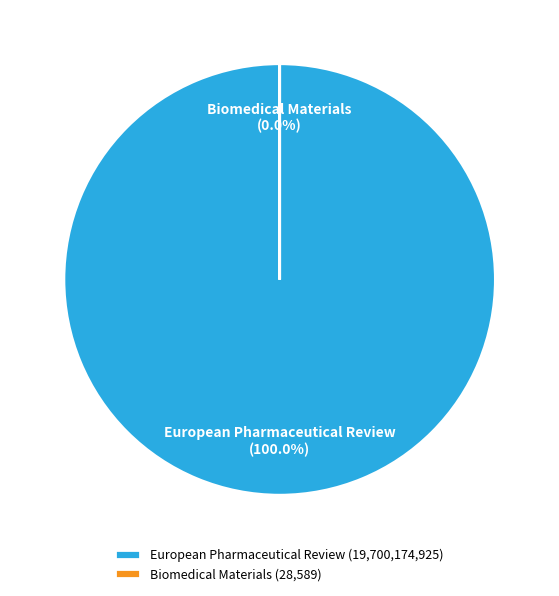

What is the change in value from European Pharmaceutical Review to Biomedical Materials?

-19700146336